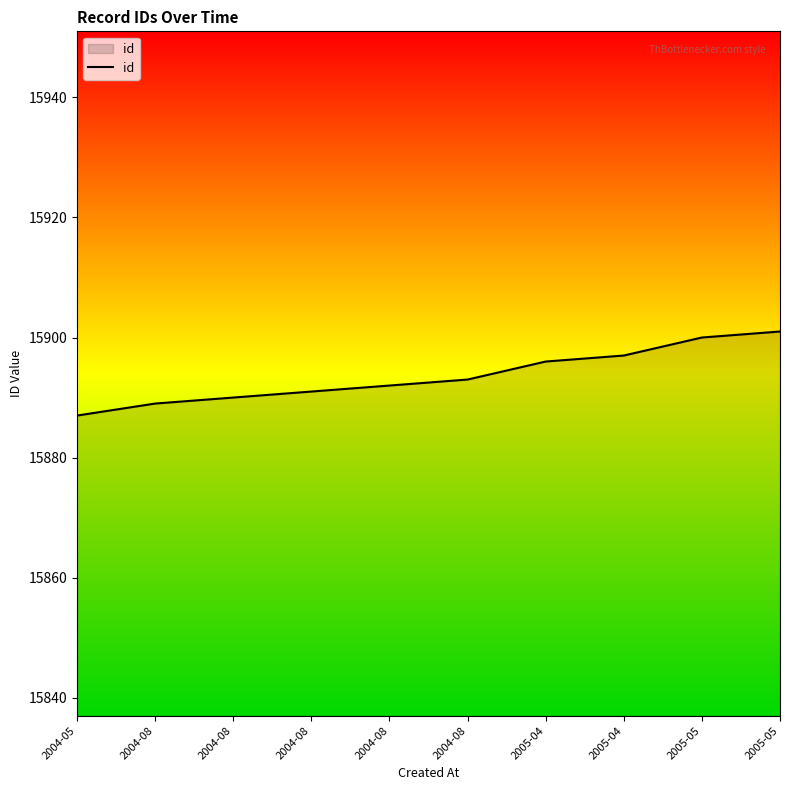

Reading left to right, what are all the values shown in this chart?

15887	15889	15890	15891	15892	15893	15896	15897	15900	15901